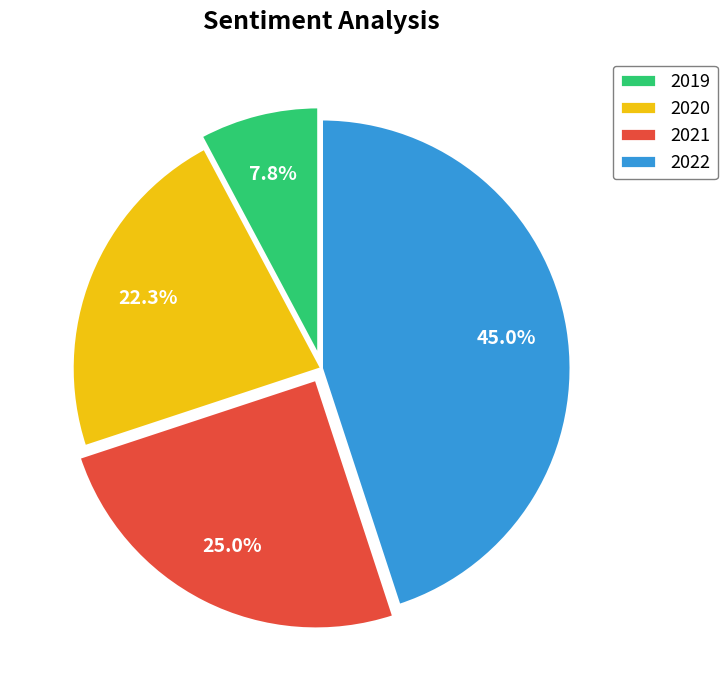

To the nearest percent, what percentage of the pie is 2021?

25%